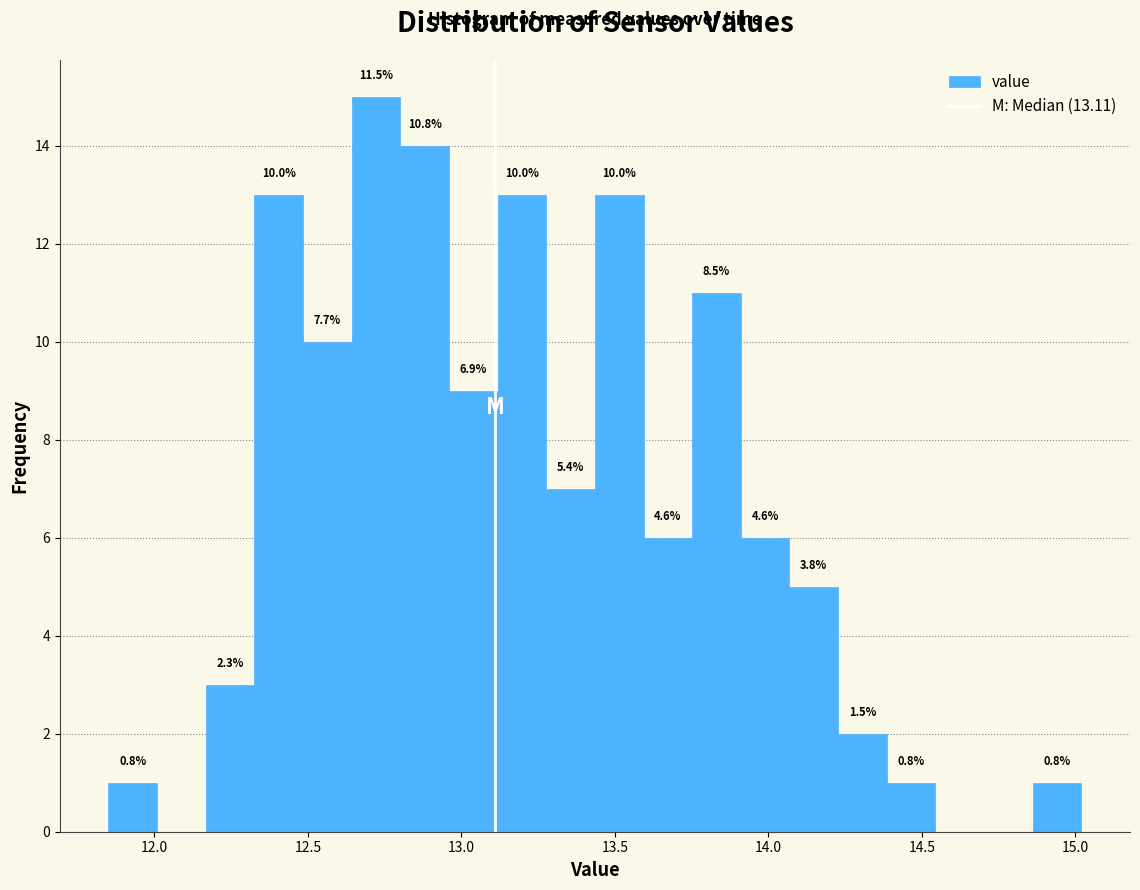

Around what value on the x-axis is the tallest bar? Give the approximate position of its centre, as read against the axis.

12.70